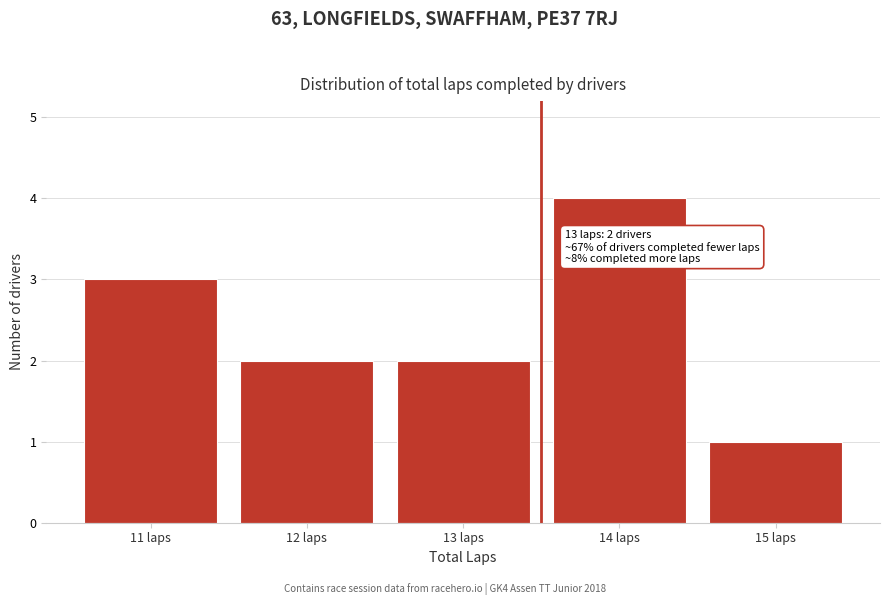

Reading right to left, what are all the values shown in this chart?

1	4	2	2	3